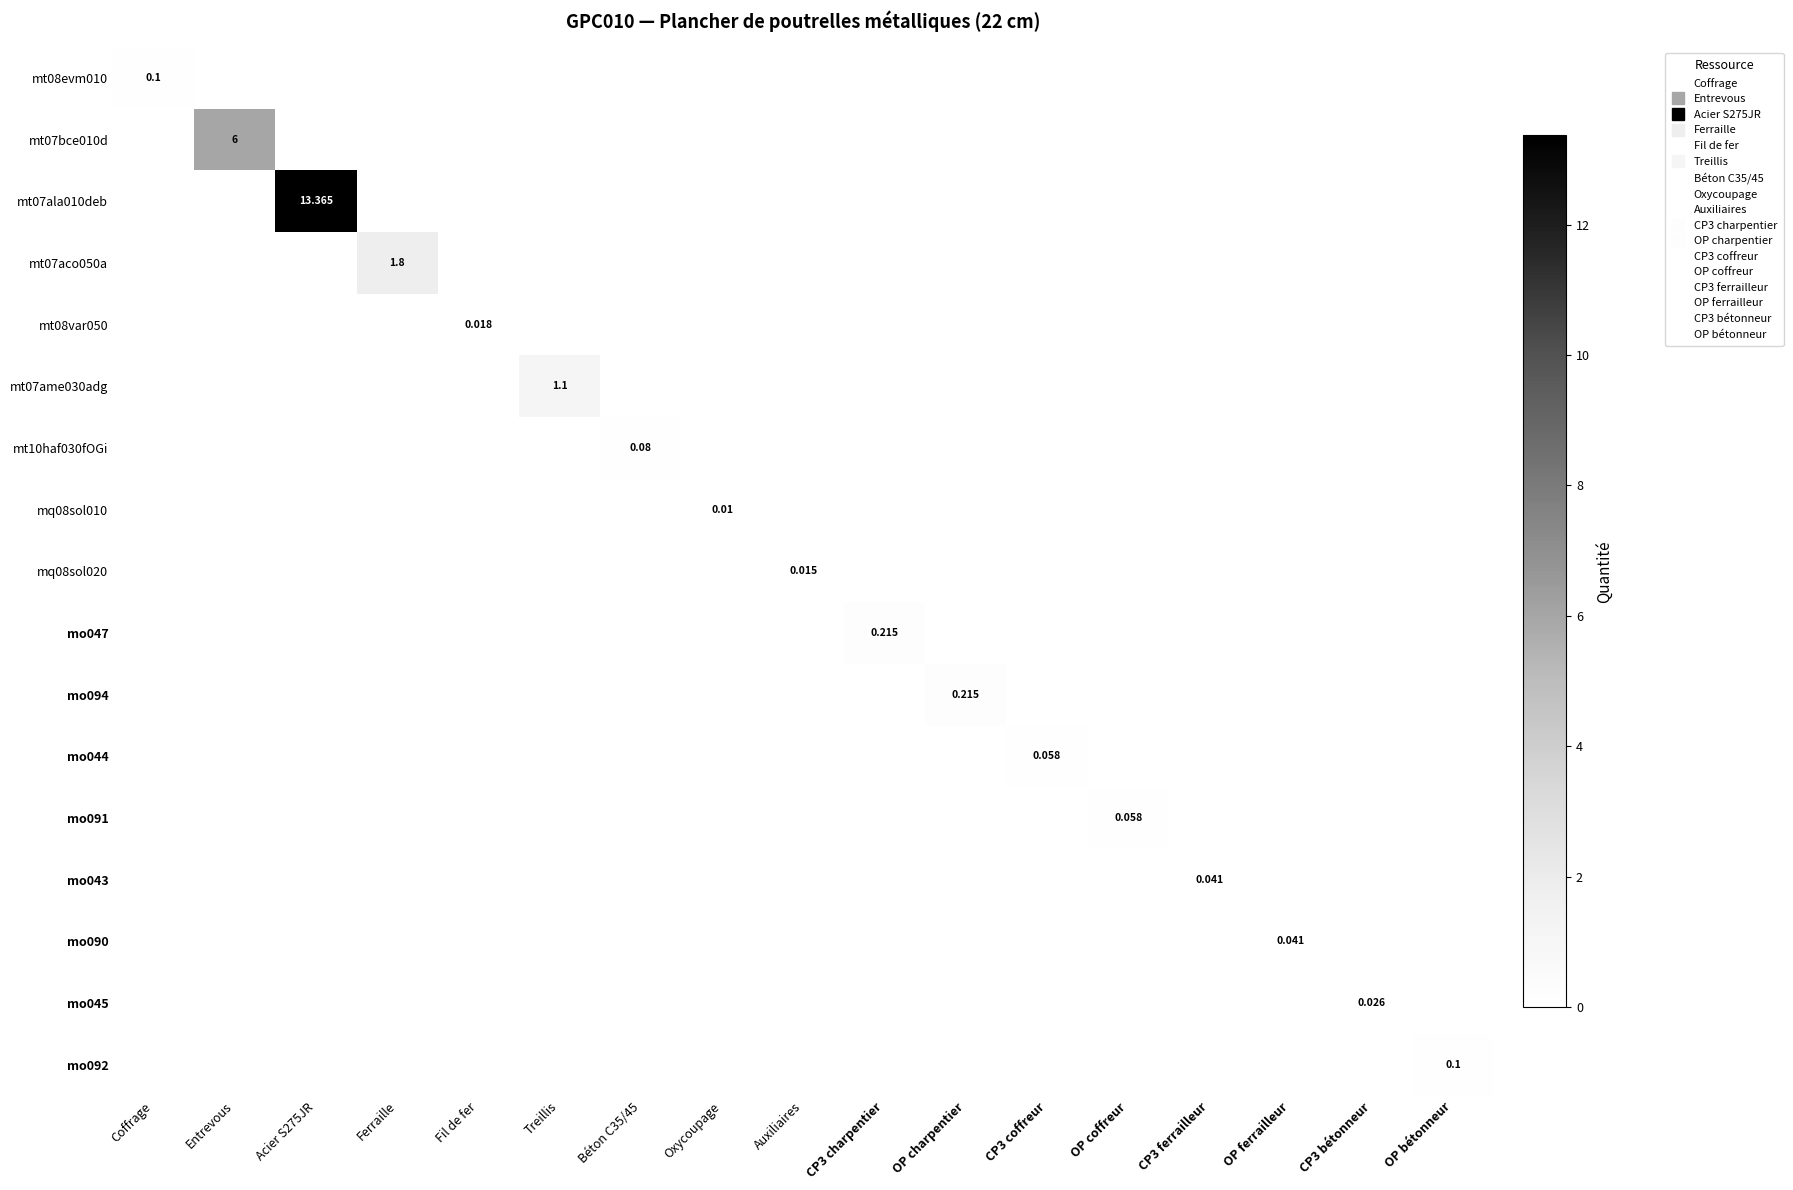

At which category does the chart reach its peak across all series?

Acier S275JR